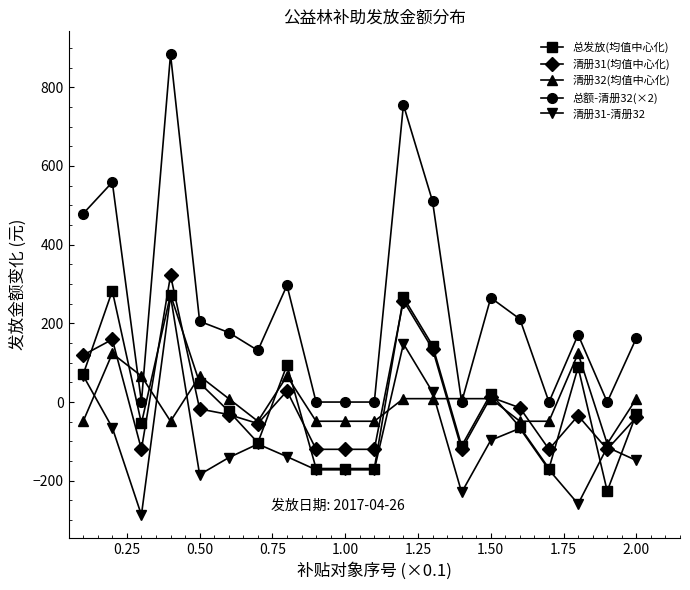

In 清册31-清册32, how many points are higher than both neighbors (excluding endpoints)?

5